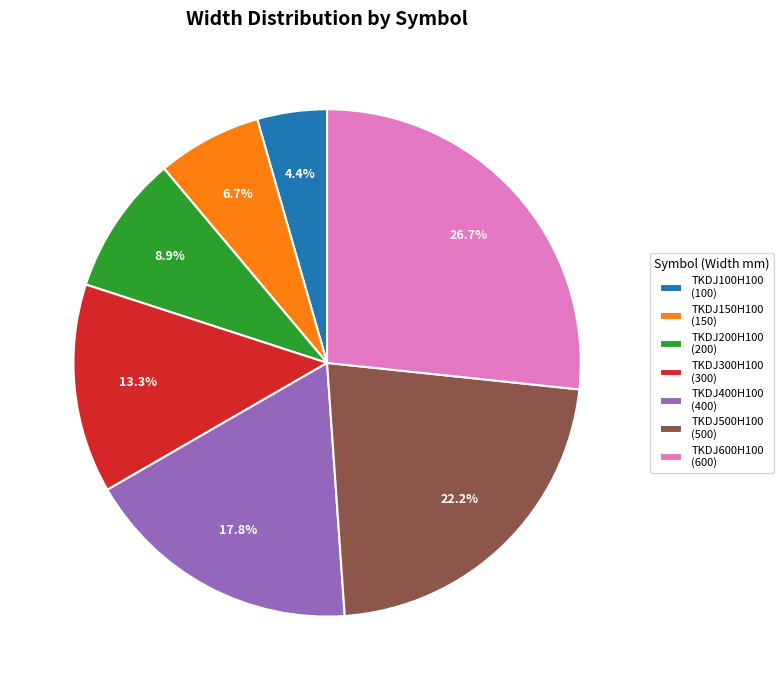

What is the total percentage of TKDJ100H100 and TKDJ150H100?

11.1%